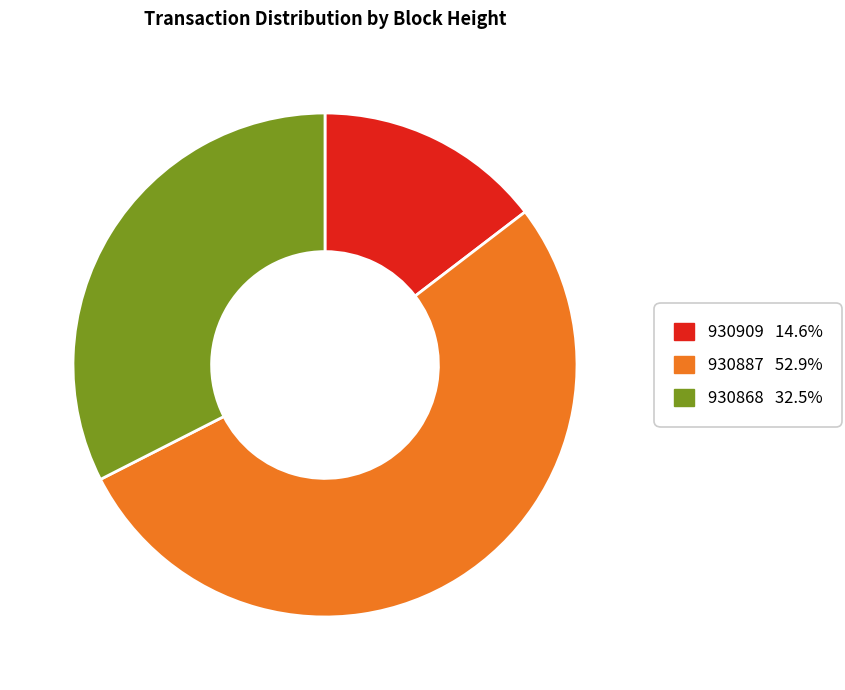

Count the number of slices in the pie.

3